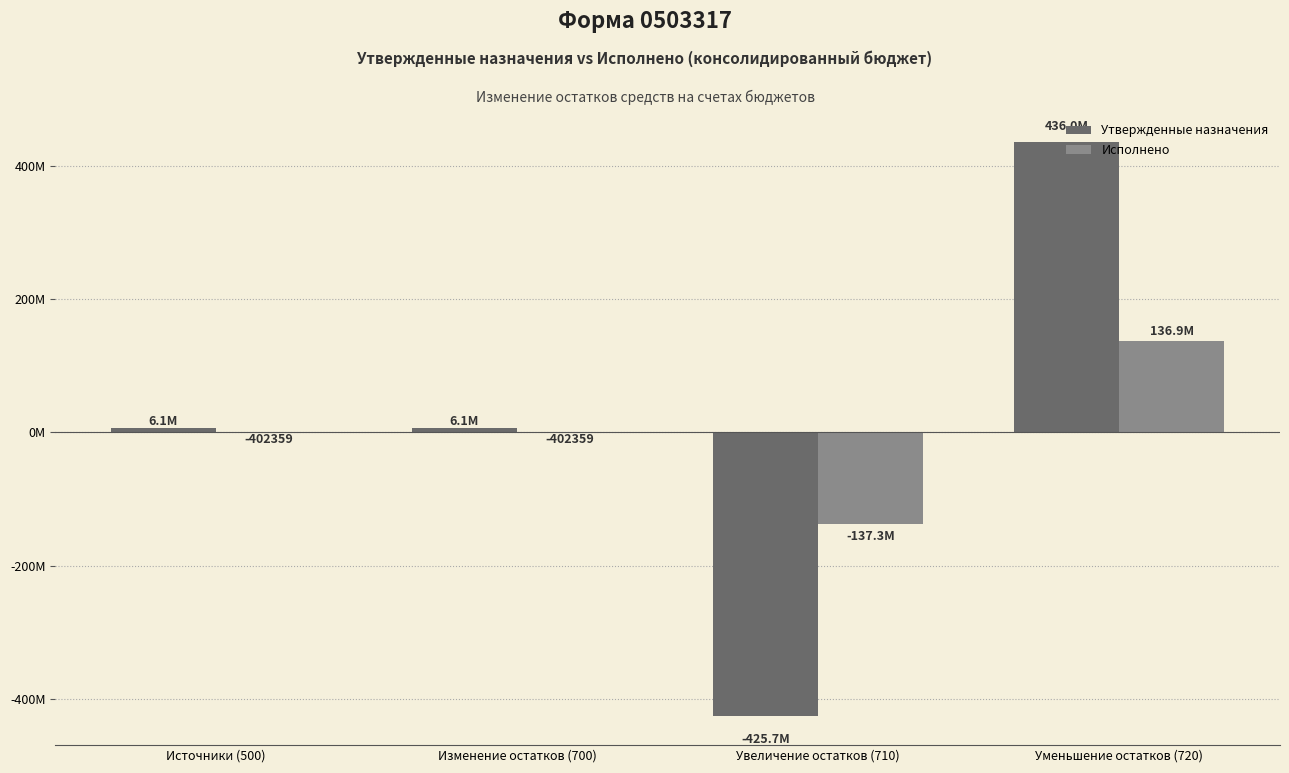

Are the bars horizontal?

No